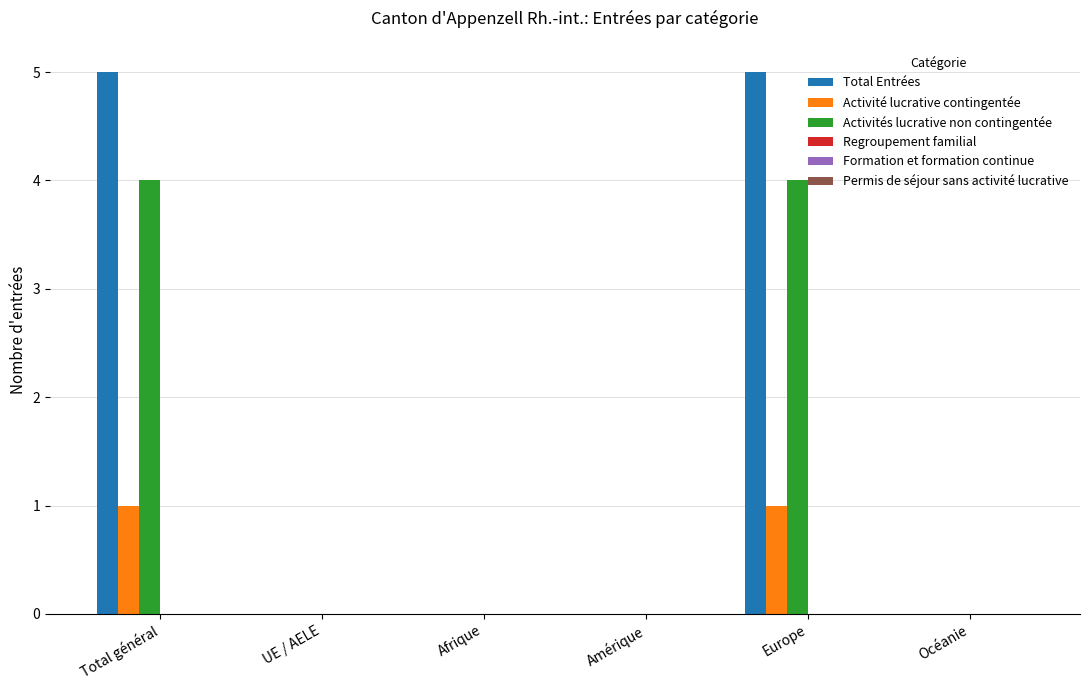

Is it true that Activité lucrative contingentée equals 0 at Europe?

False